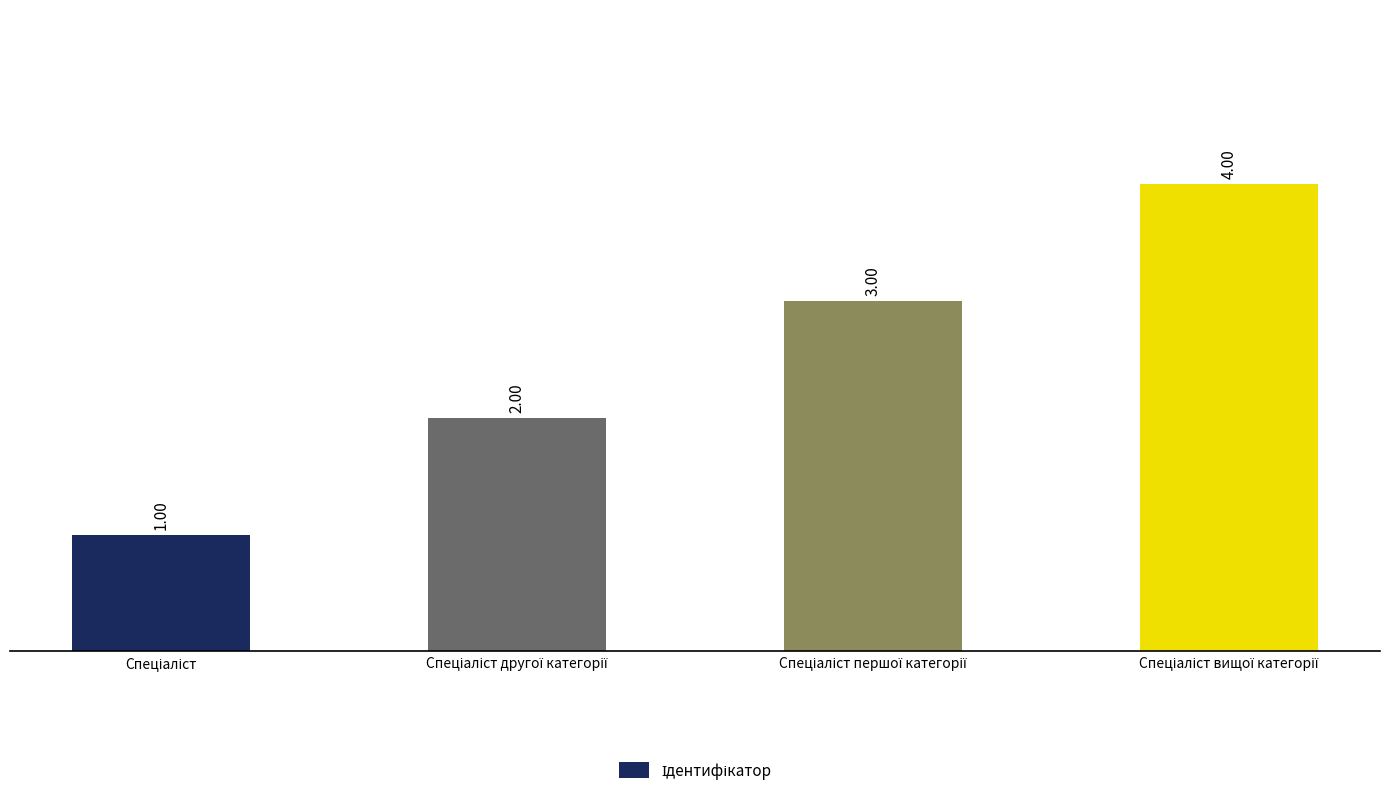

How many distinct data groups are displayed?

1